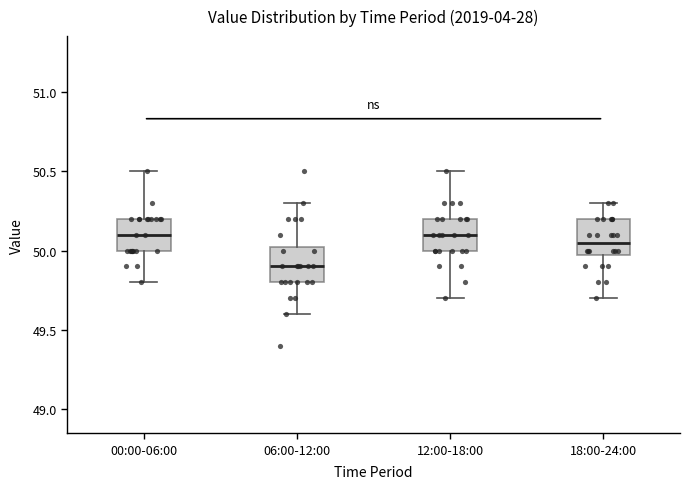

Reading left to right, transcribe this box plot: for each box, give where its median line is, the range the box spans, and where its two whiskers end, as read against the y-axis. The values are not printed on the chart, so give them approximately, as read against the axis.

00:00-06:00: median 50.10, box 50.00 to 50.20, whiskers 49.80 to 50.50
06:00-12:00: median 49.90, box 49.80 to 50.05, whiskers 49.60 to 50.30
12:00-18:00: median 50.10, box 50.00 to 50.20, whiskers 49.70 to 50.50
18:00-24:00: median 50.05, box 50.00 to 50.20, whiskers 49.70 to 50.30